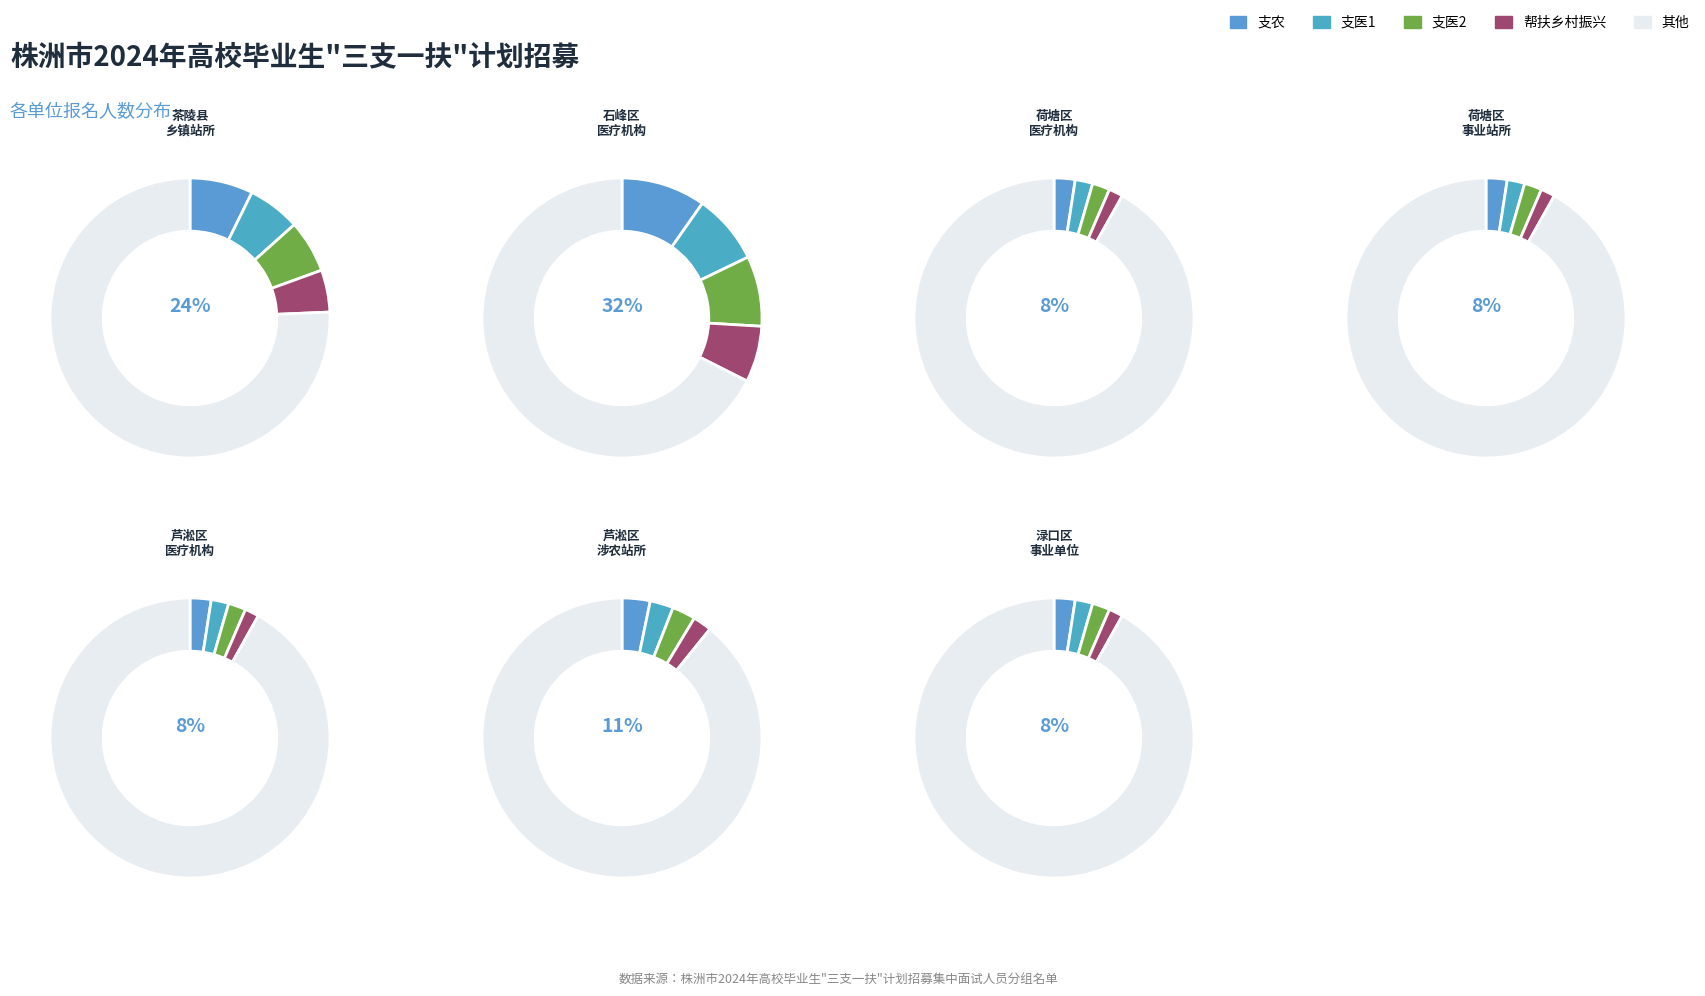

What is the total percentage of 荷塘区基层医疗机构 and 荷塘区镇（街道）事业站所?

16.2%